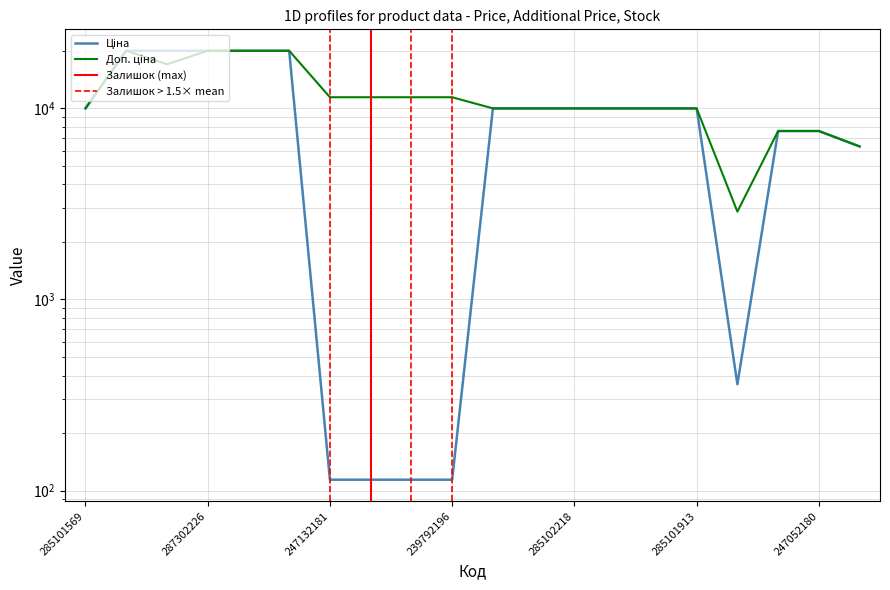

Which series has the widest spread of values?

Ціна